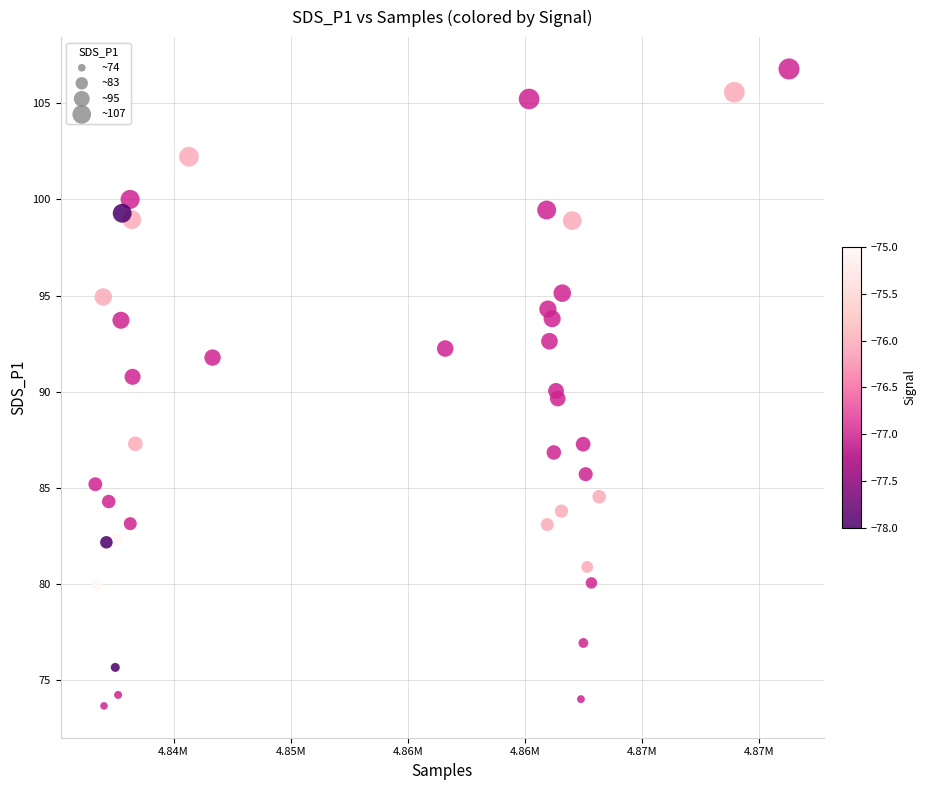

What is the range of X values (max minus min)?

29615.0